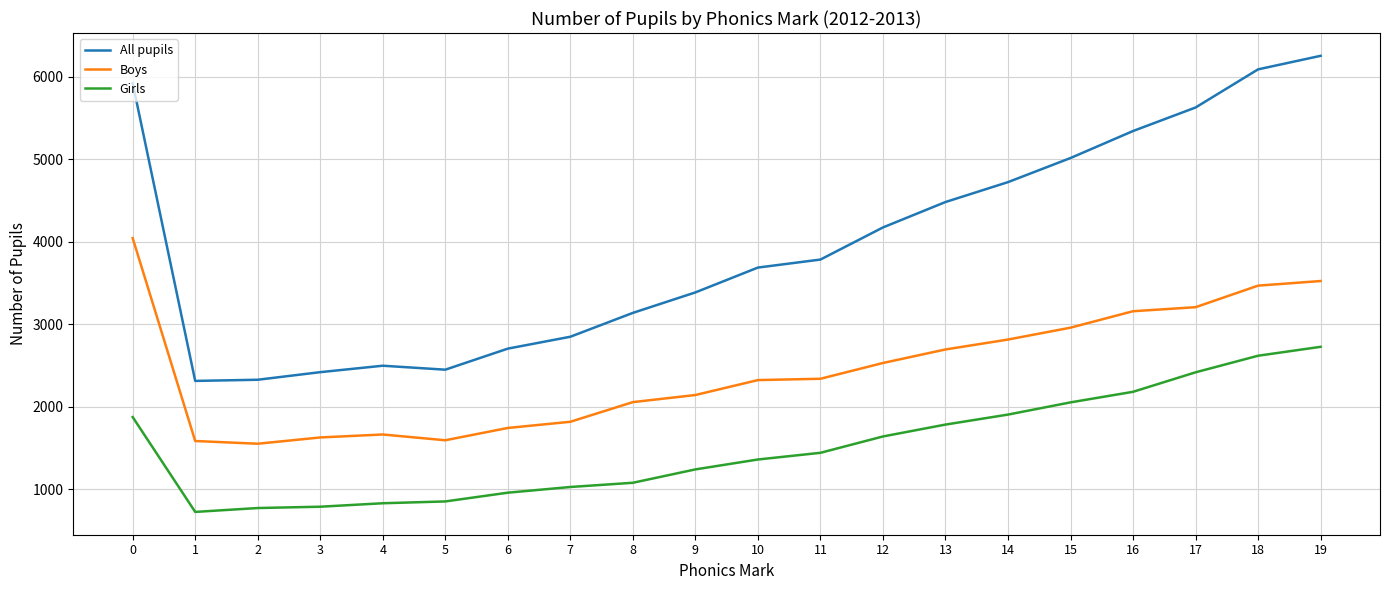

At which label does All pupils reach its peak?

19